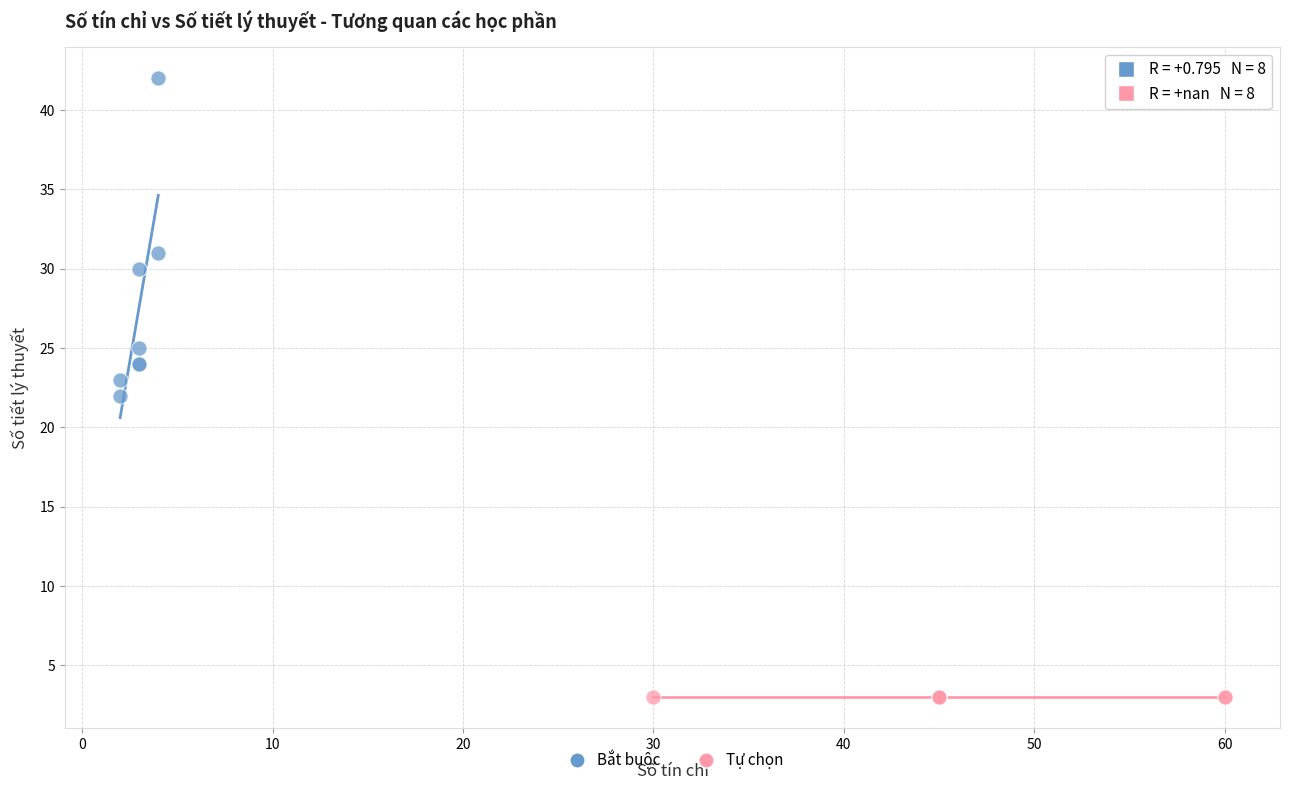

Which series contains the highest Y value?

Bắt buộc